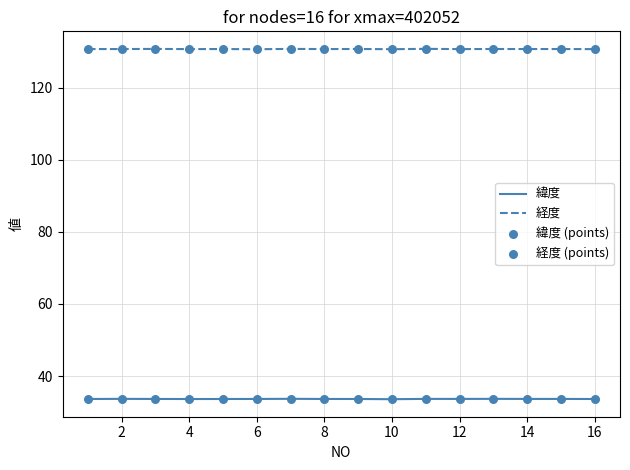

Which series has the largest total across all categories?

経度